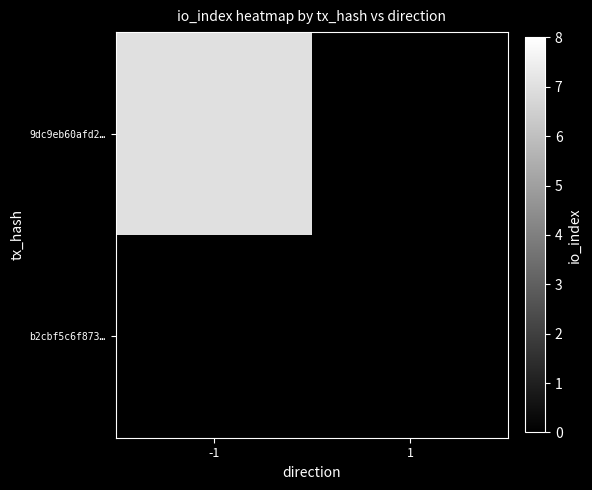

Rank the series at -1 from lowest to highest value.

b2cbf5c6f873…, 9dc9eb60afd2…